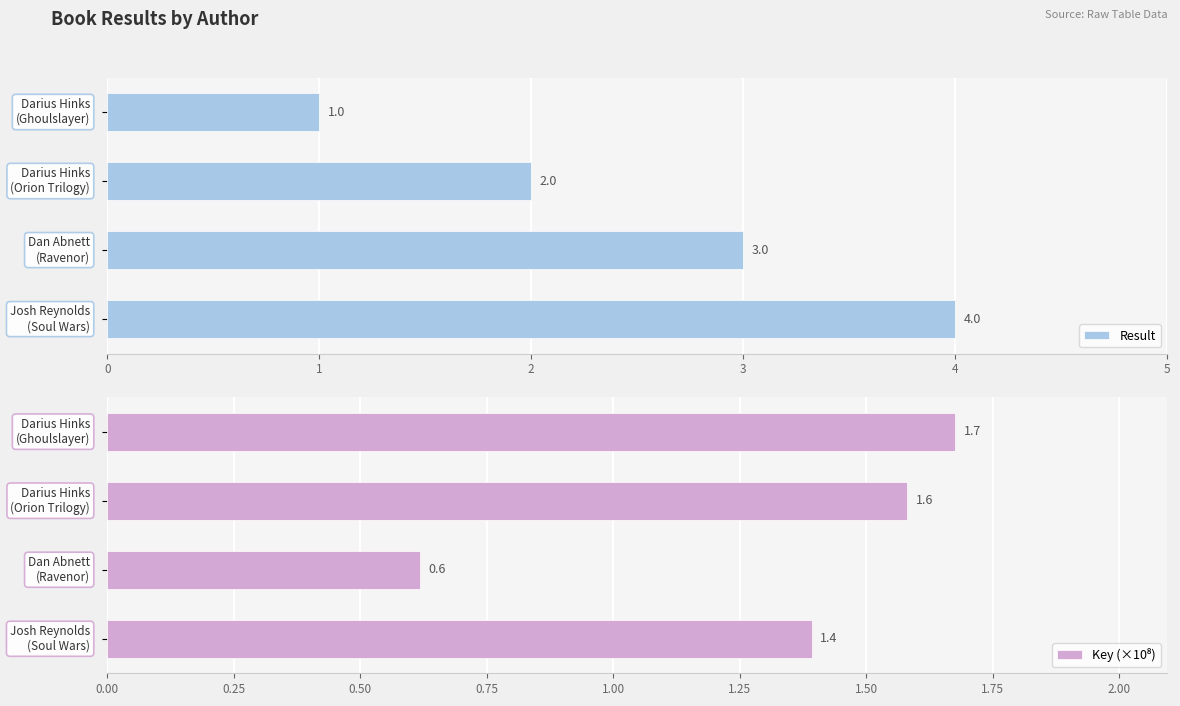

What is the value of the Result bar at the 1st from the left?

1.0